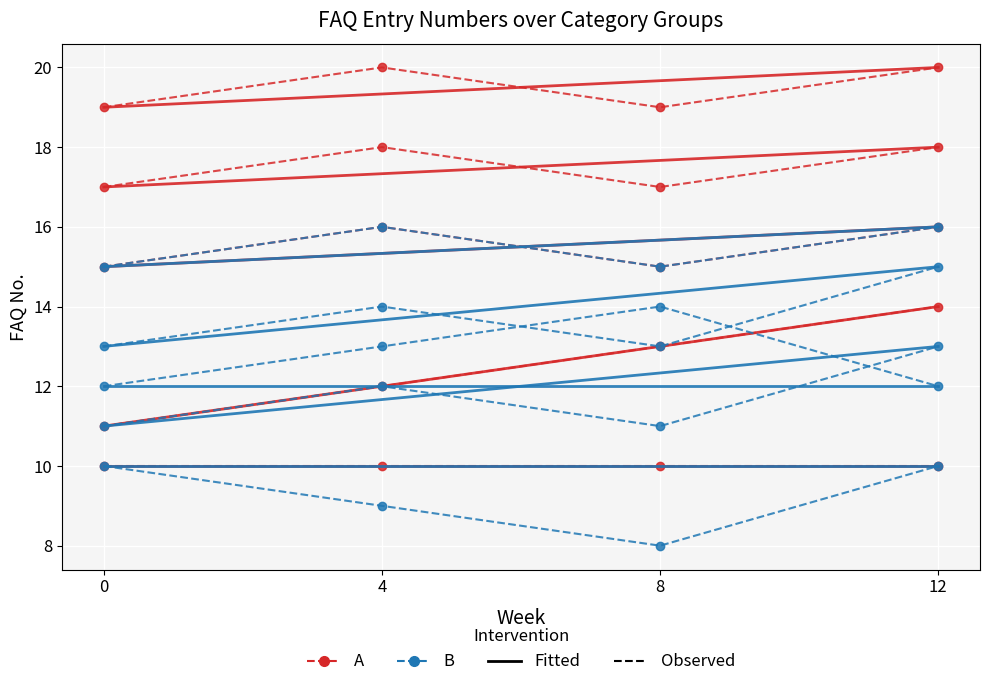

Is this an area chart (filled region under the line)?

No